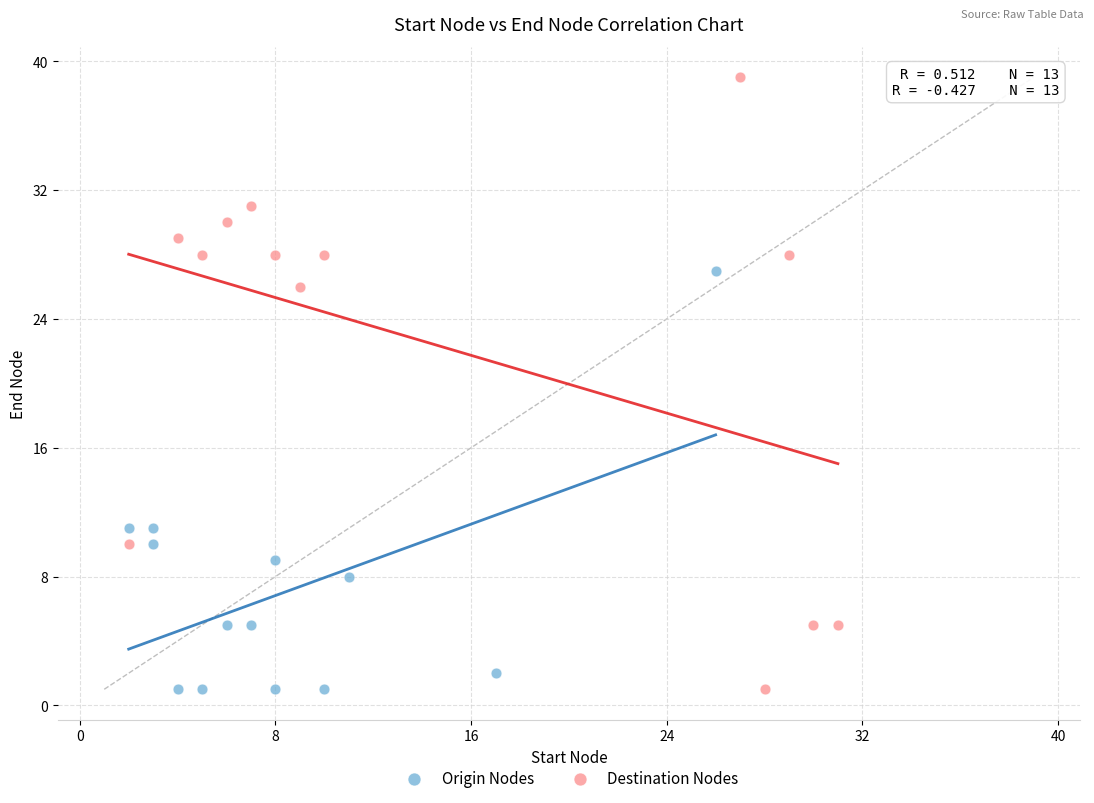

Which series has the widest spread of Y values?

Destination Nodes